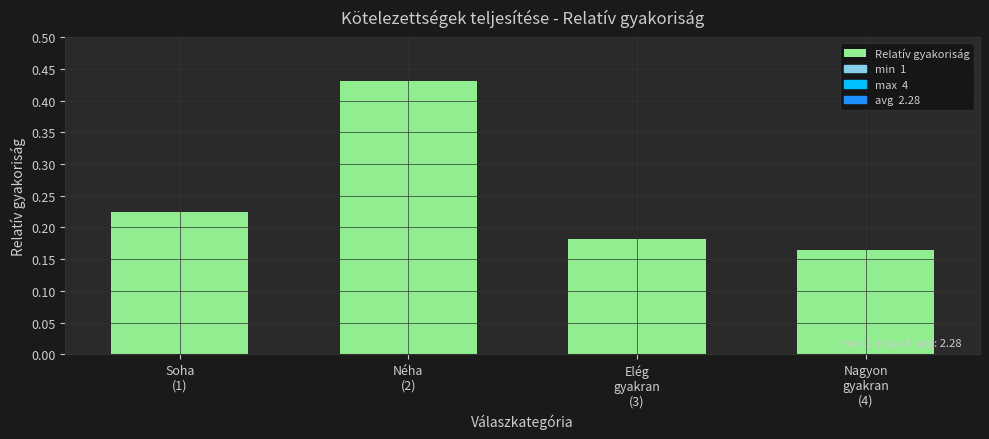

Count the values in the range 0 to 1.

4